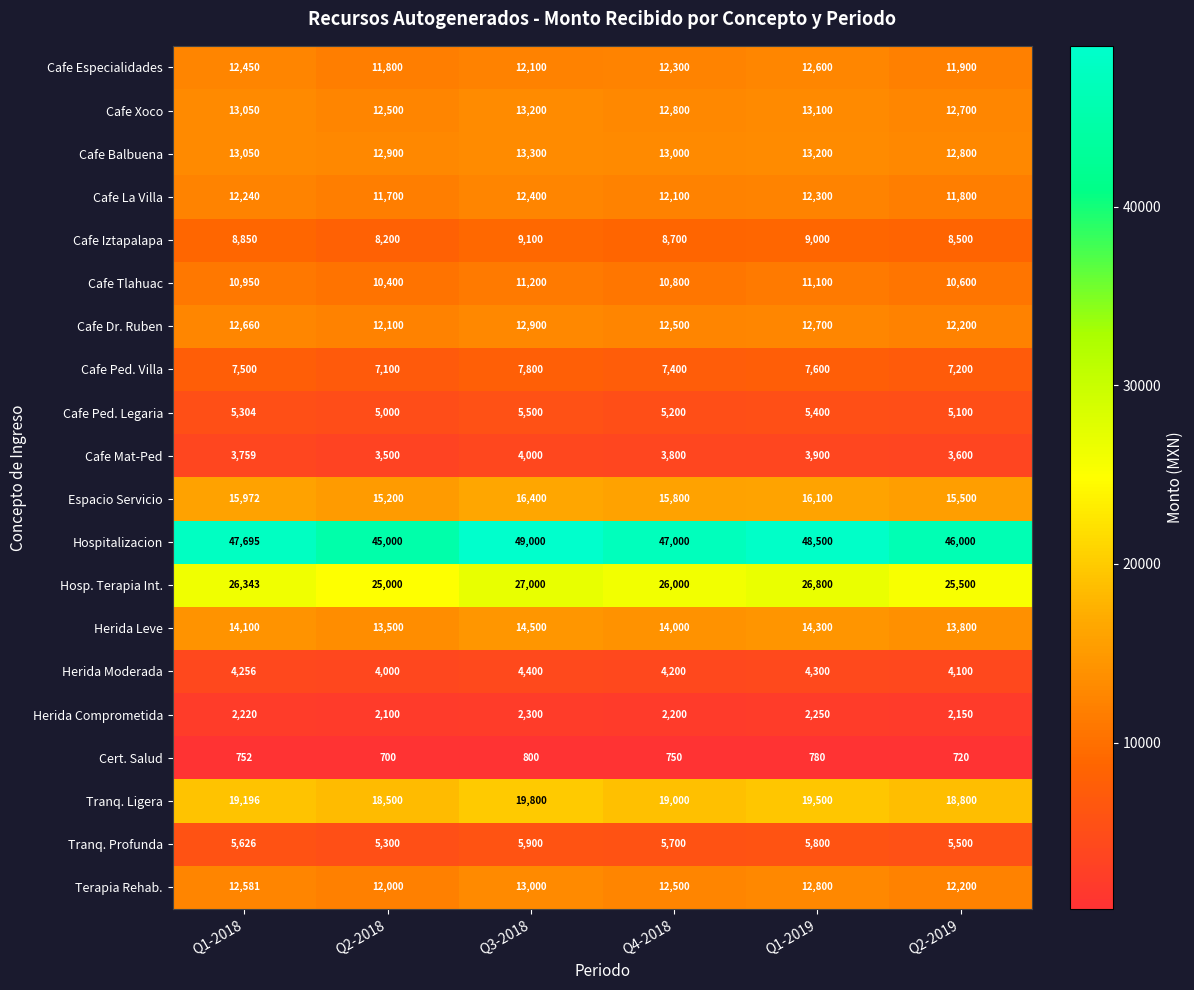

Which label corresponds to the largest value in the chart?

Q3-2018